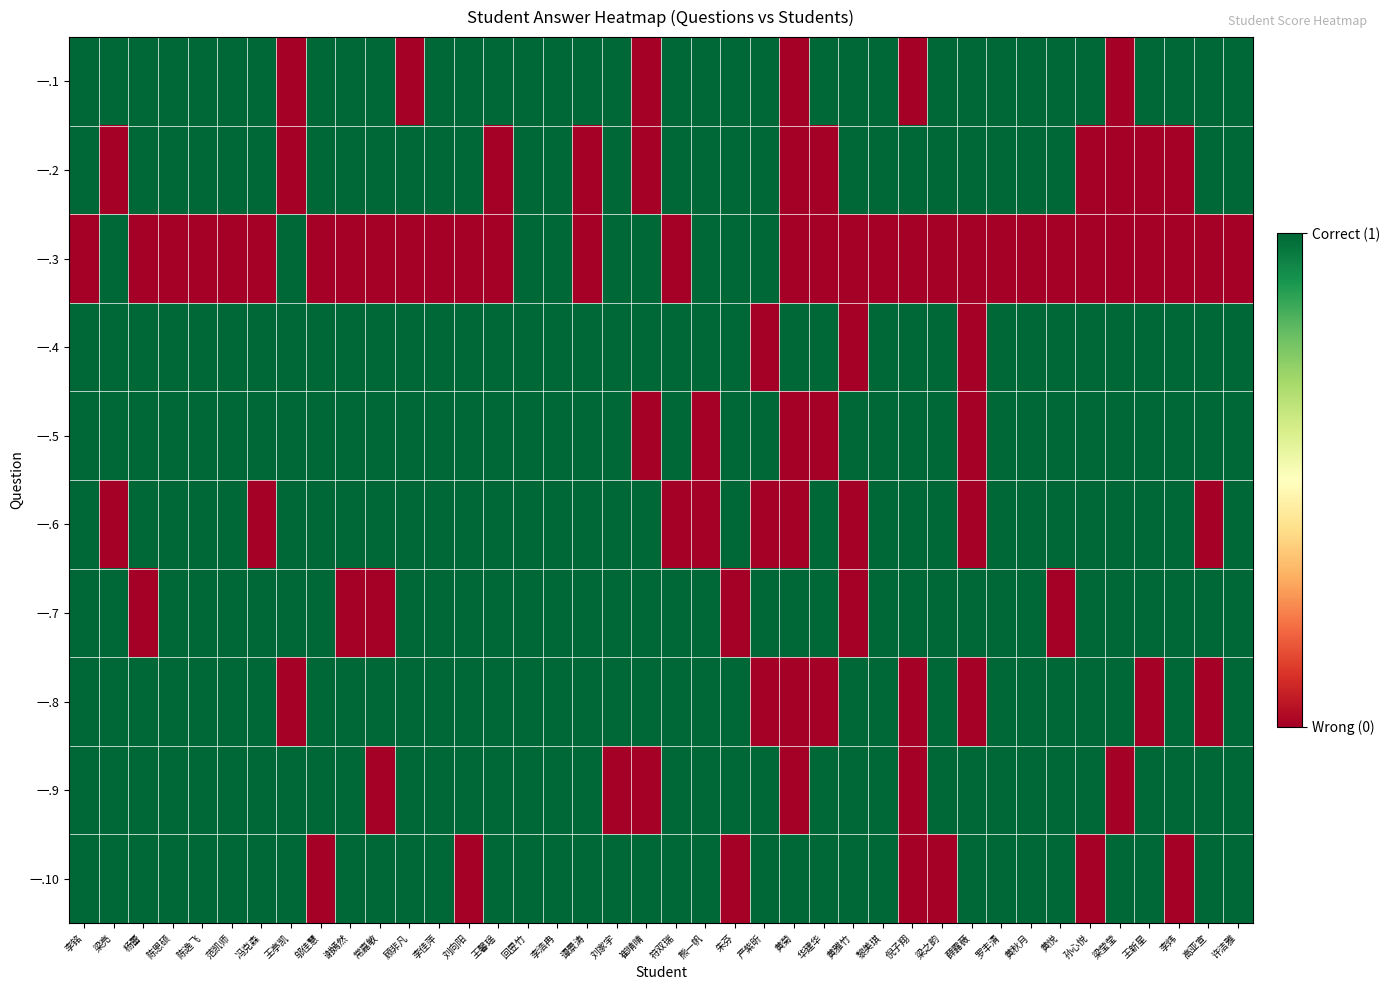

At which category is the sum across all series the highest?

回昱竹